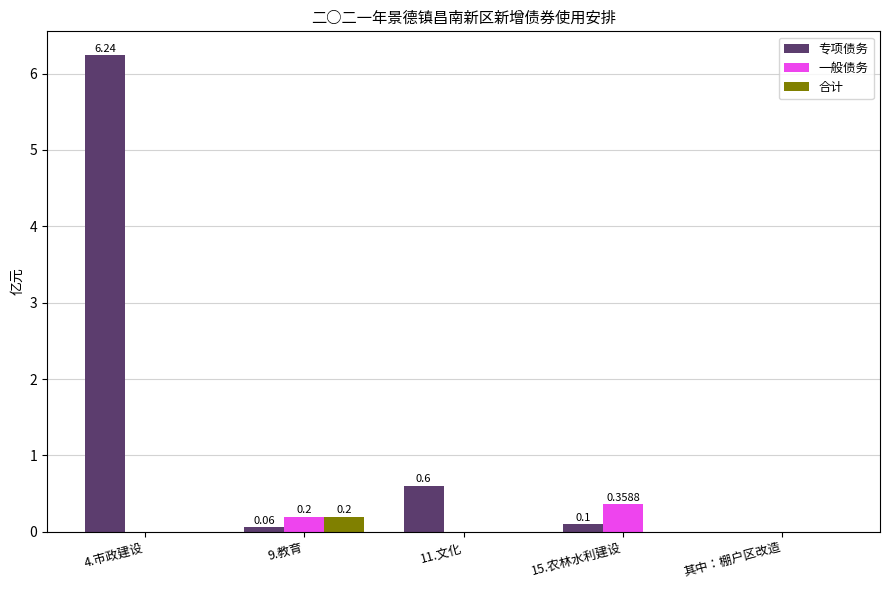

Which series changed the most between 11.文化 and 其中：棚户区改造?

专项债务